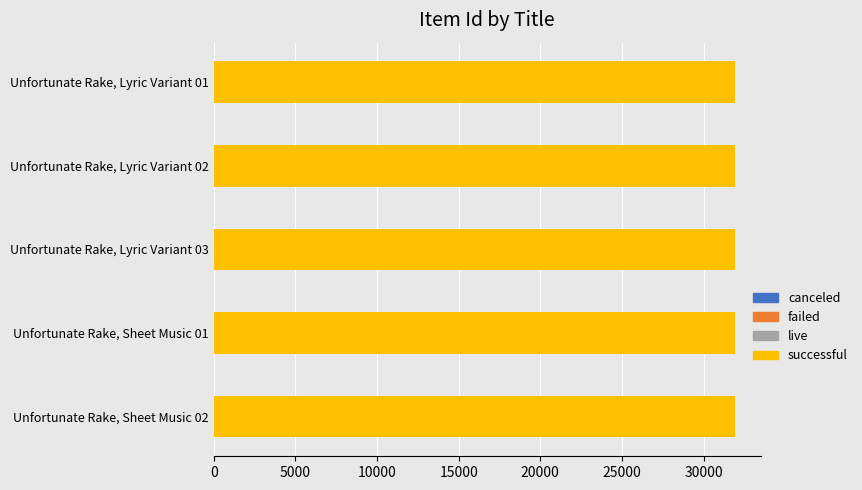

Reading left to right, extract all data points from this chart.

canceled: 0.5	0.5	0.5	0.5	0.5
failed: 0.5	0.5	0.5	0.5	0.5
live: 0.5	0.5	0.5	0.5	0.5
successful: 31902.0	31901.0	31900.0	31899.0	31898.0